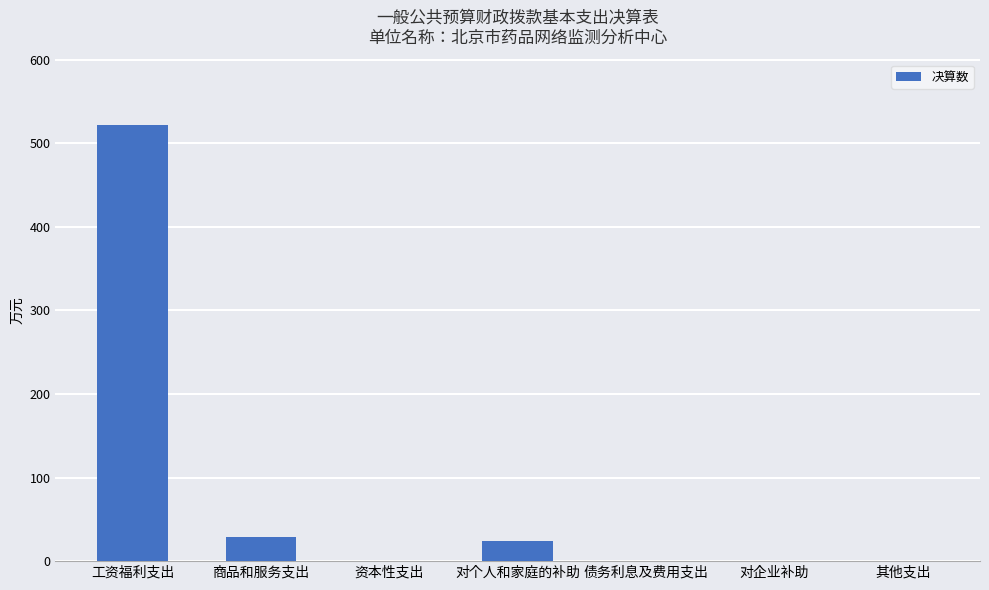

What is the approximate value at 工资福利支出?

522.3